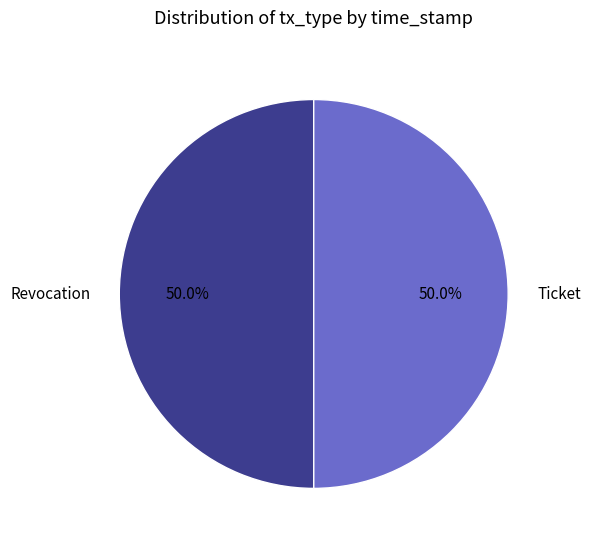

Is the sum of Ticket and Revocation greater than half?

Yes